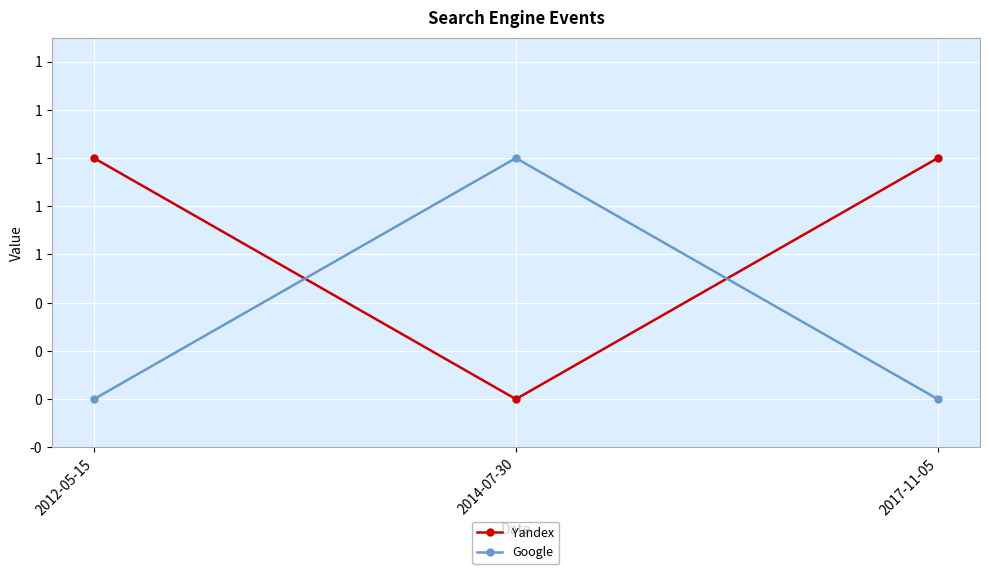

Is this an area chart (filled region under the line)?

No